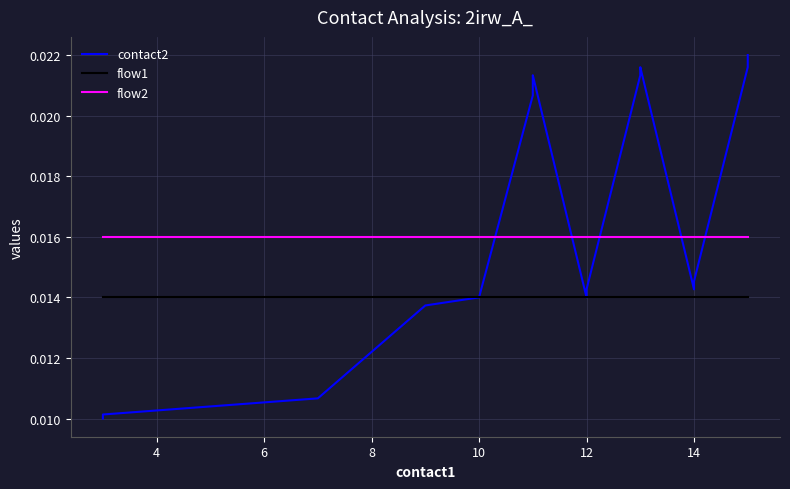

Which series has the largest total across all categories?

contact2